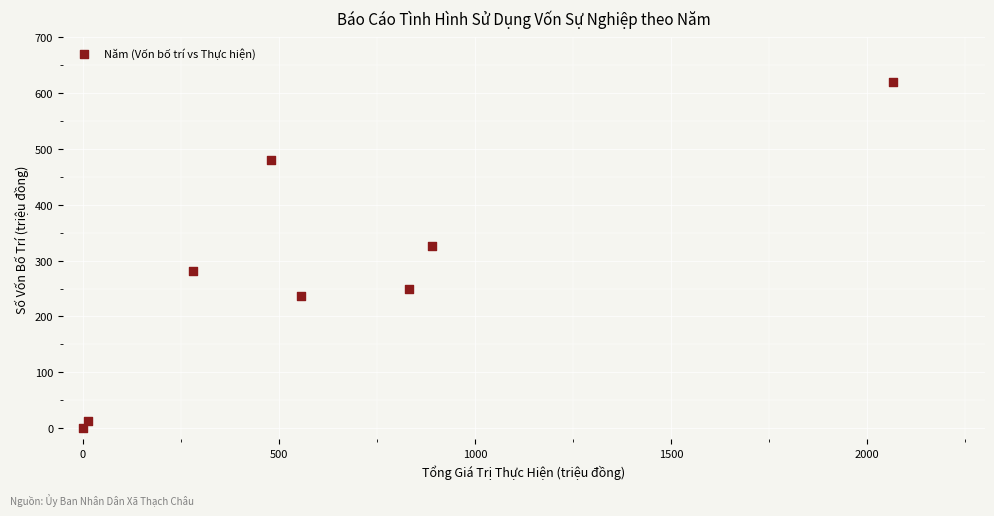

What Y value in the scatter plot is closest to 310?

326.5